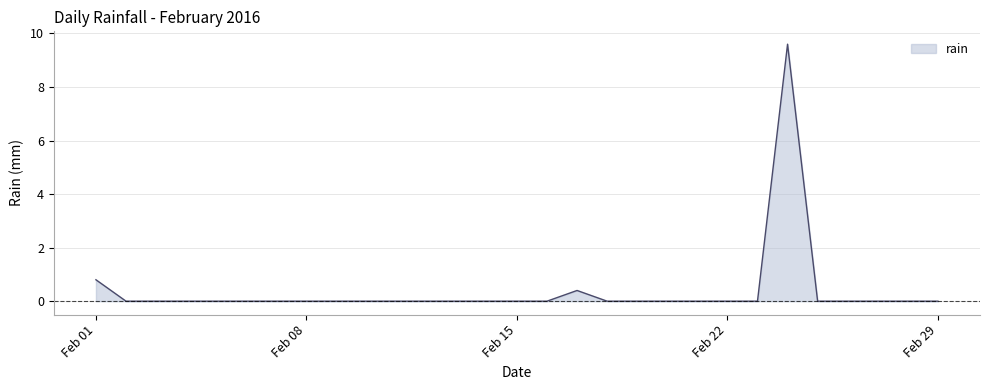

What is the maximum value shown in the chart?

9.6